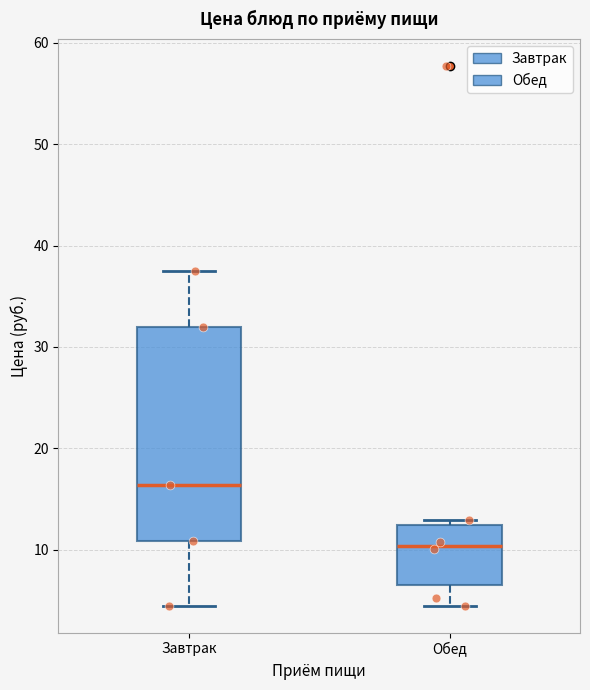

Comparing the boxes themselves (not the whiskers), which one is the tallest?

Завтрак